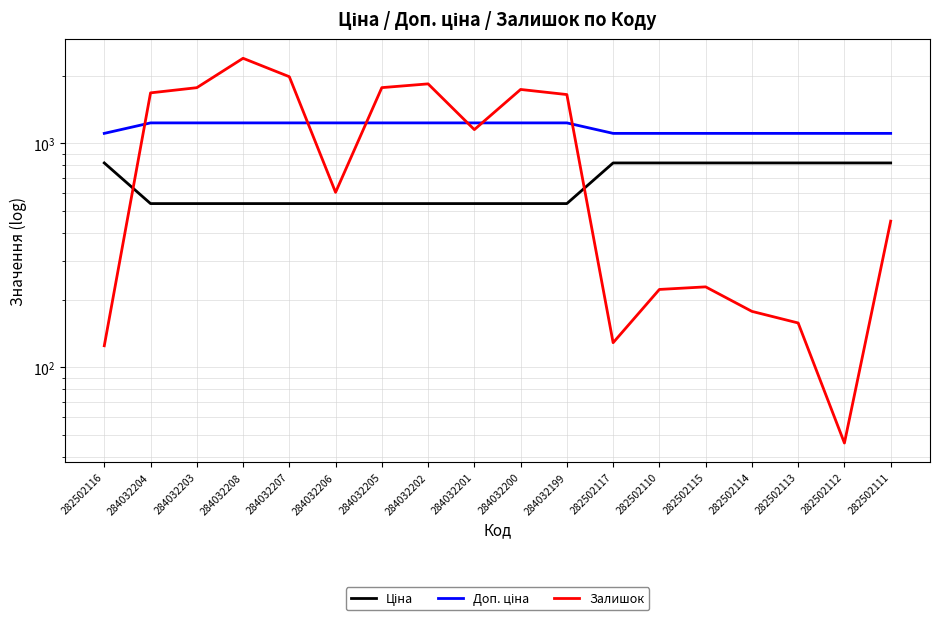

What is the difference between the maximum and second lowest values in the Ціна series?

279.5